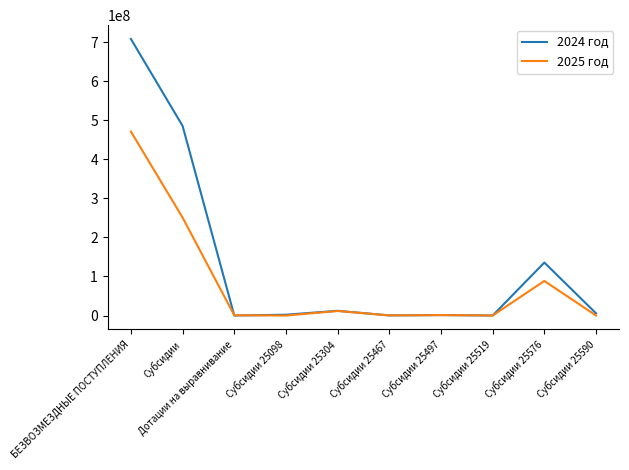

The value of 2024 год at Субсидии is 682999908.1. True or false?

False